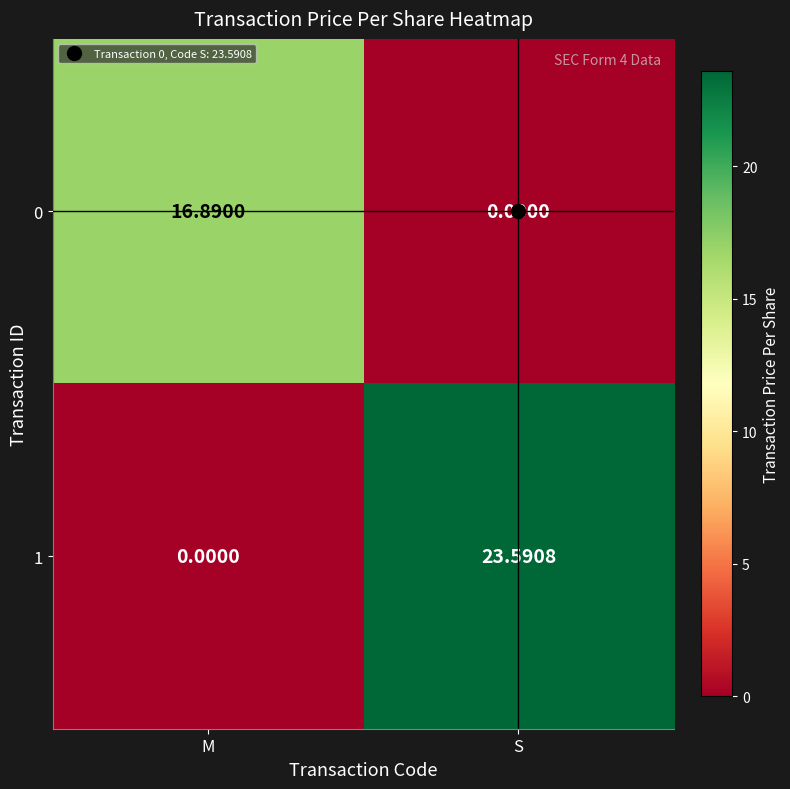

Rank the series at M from highest to lowest value.

0, 1